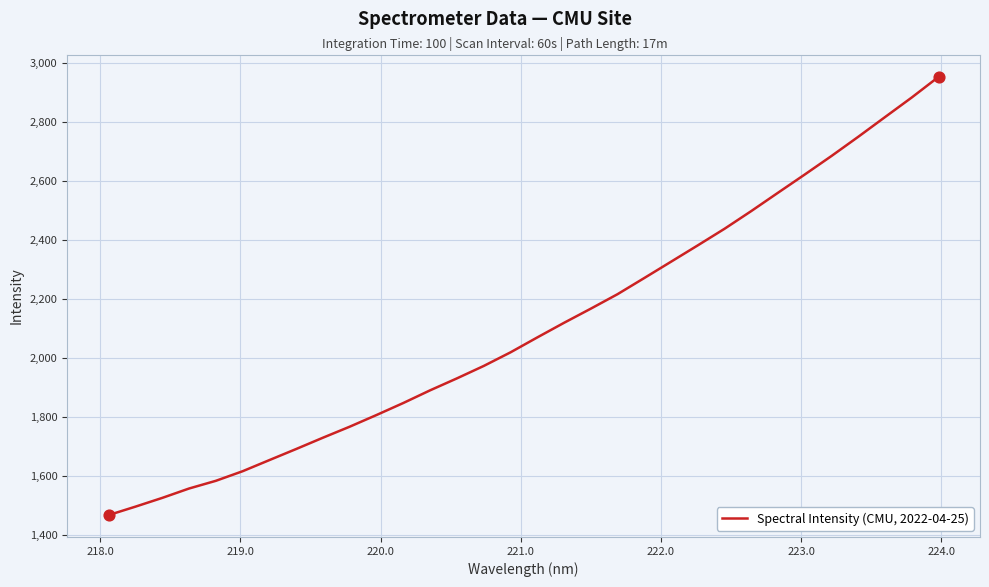

What is the difference between the maximum and minimum values?

1482.7